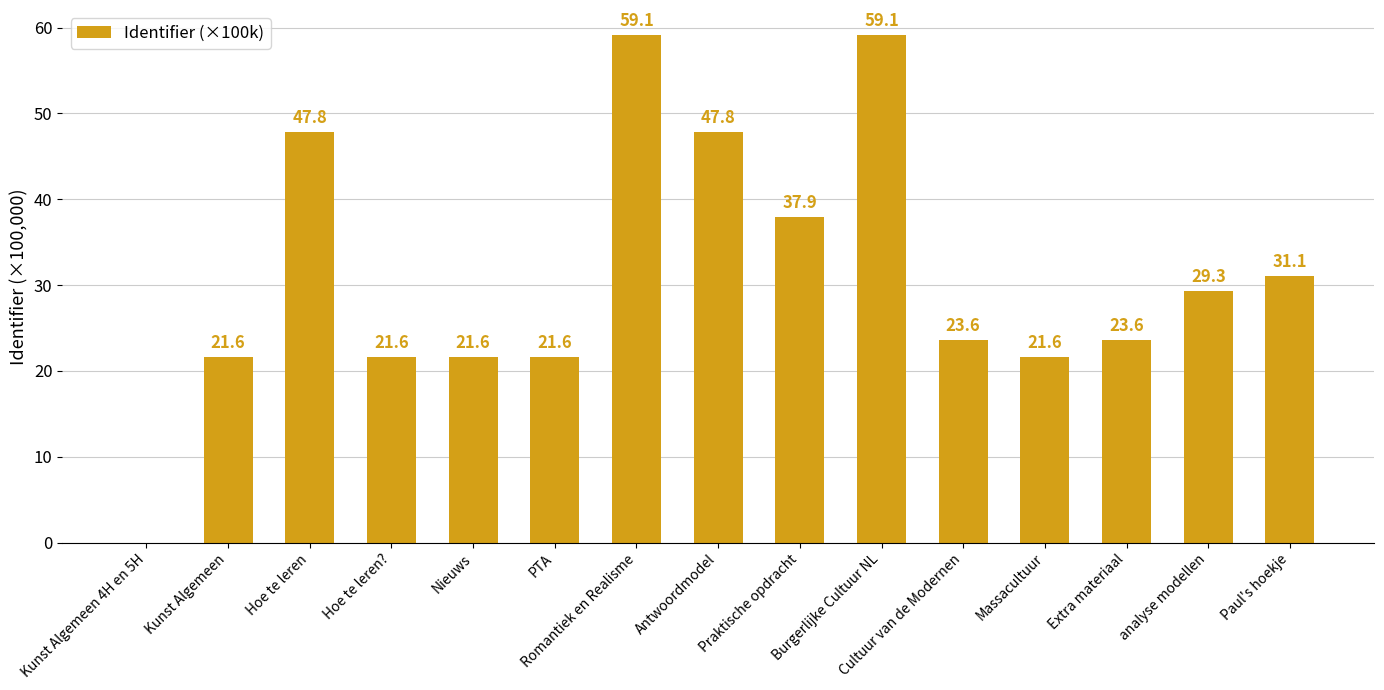

What is the ratio of the value at Extra materiaal to the value at Burgerlijke Cultuur NL?

0.4